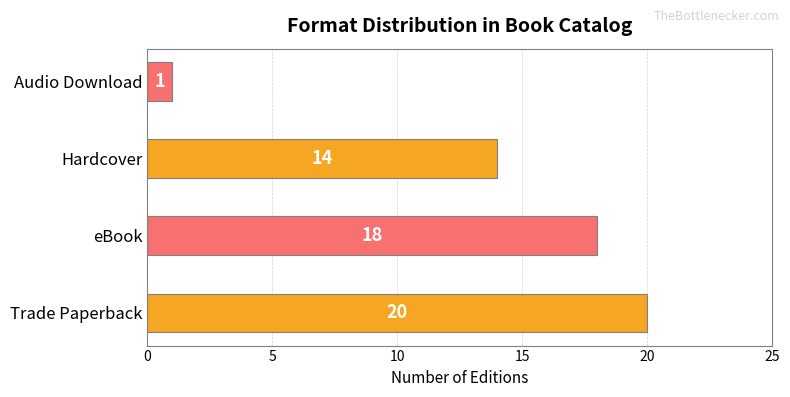

Rank the categories by value from lowest to highest.

Audio Download, Hardcover, eBook, Trade Paperback